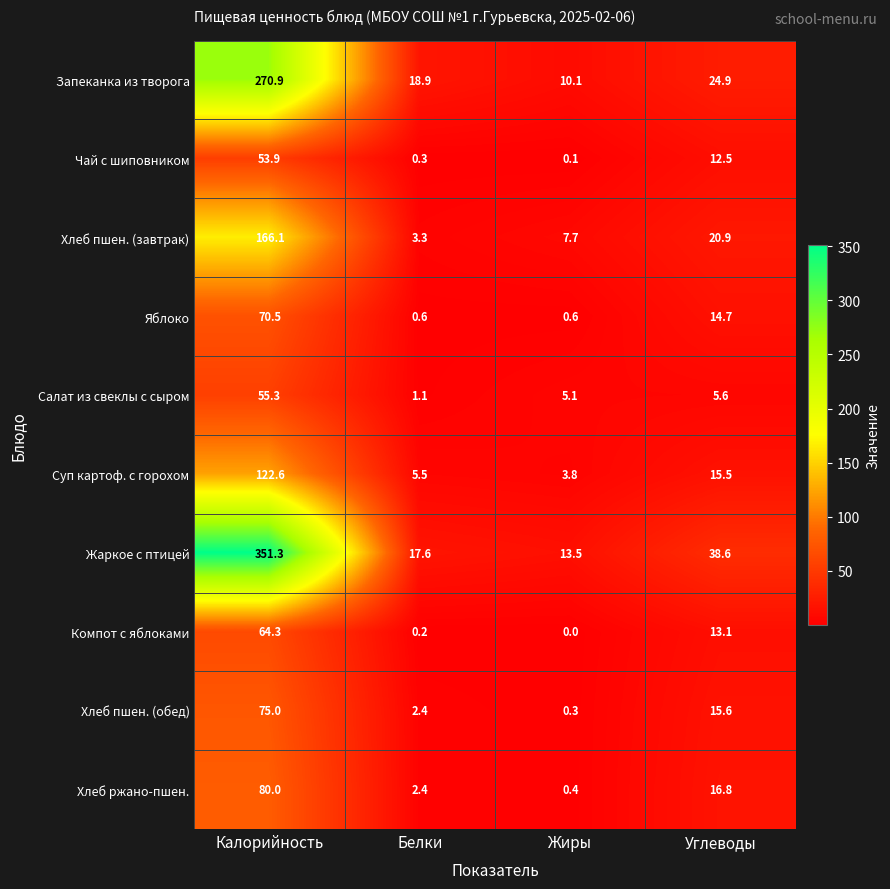

Is it true that Компот с яблоками equals 8.7 at Углеводы?

False